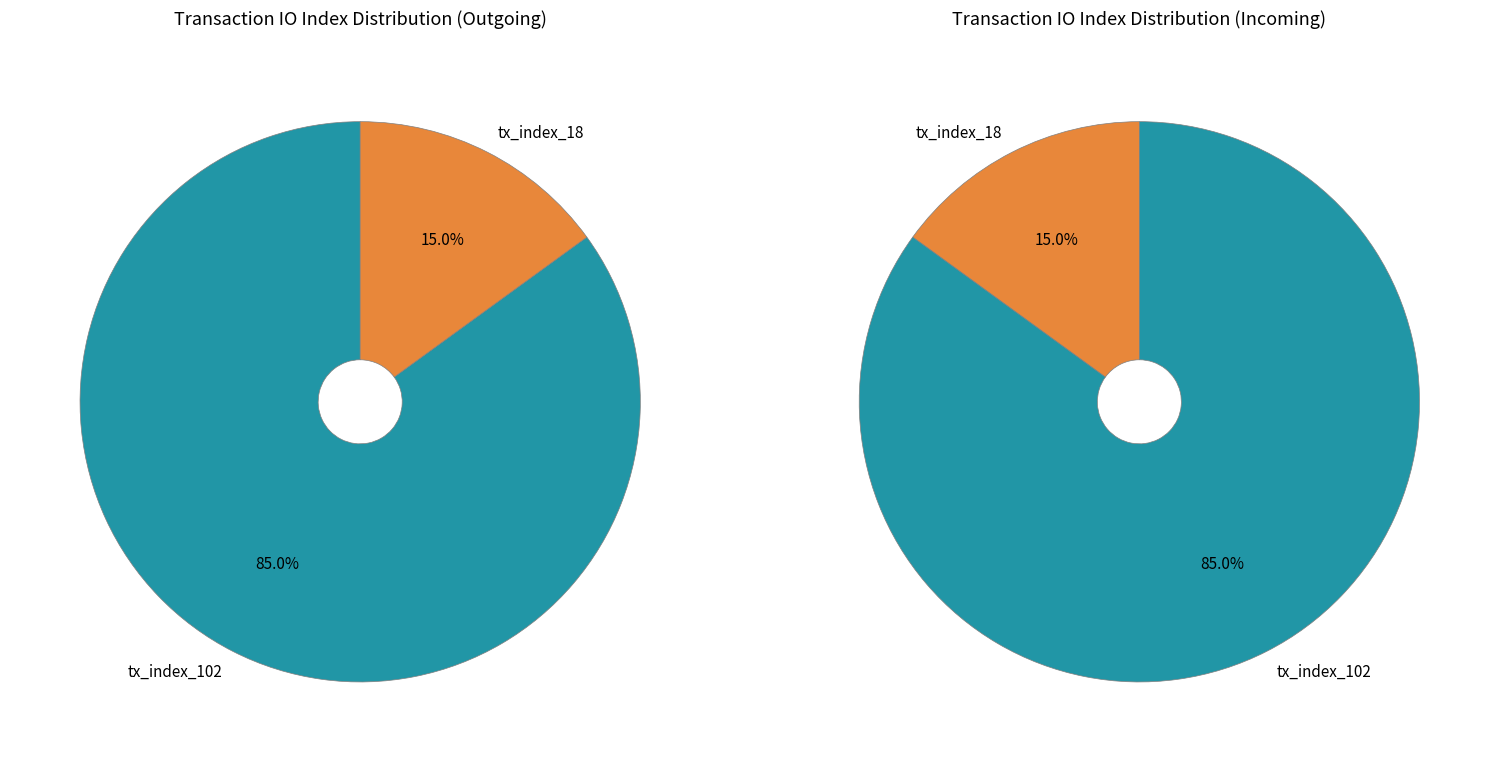

How much of the chart is everything except tx_index_18?

85.0%